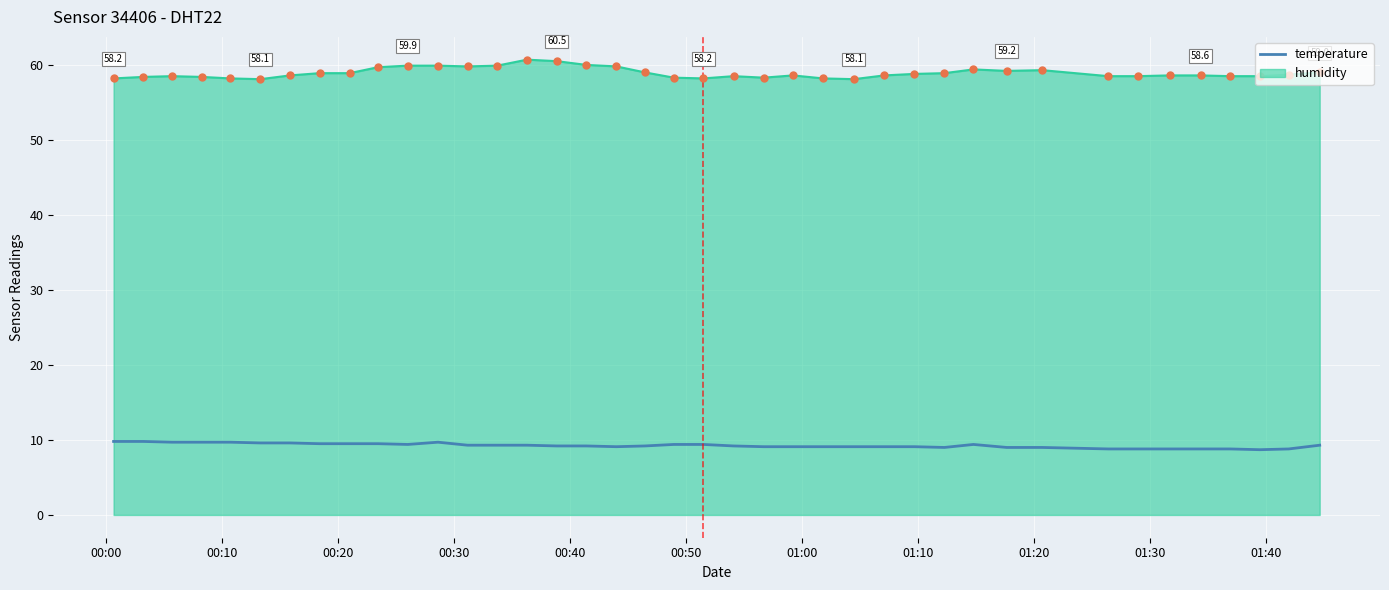

Which series has the widest spread of values?

humidity